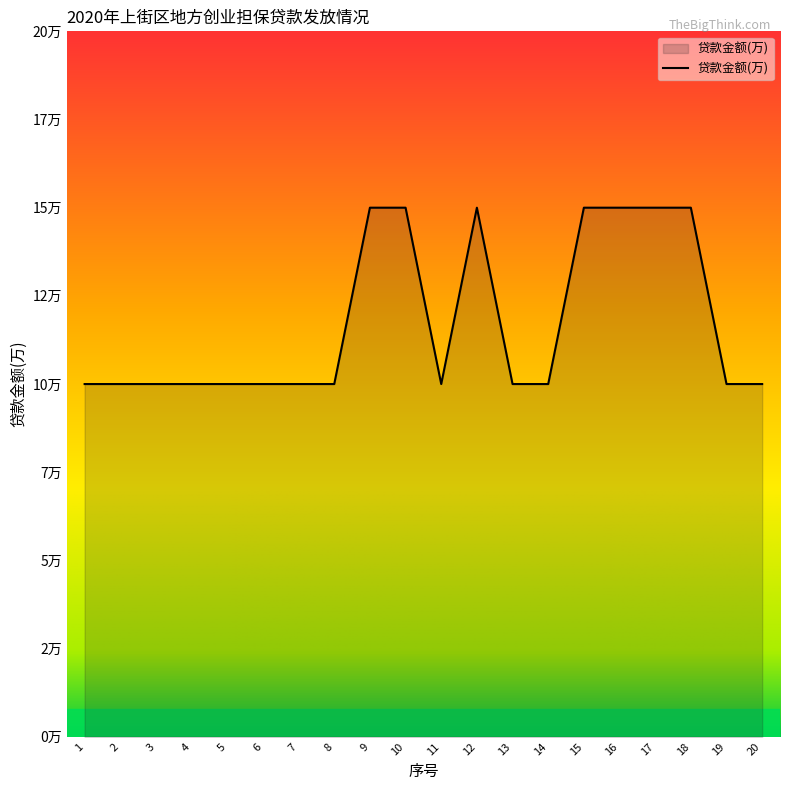

What is the sum of the values at 14 and 1?

20